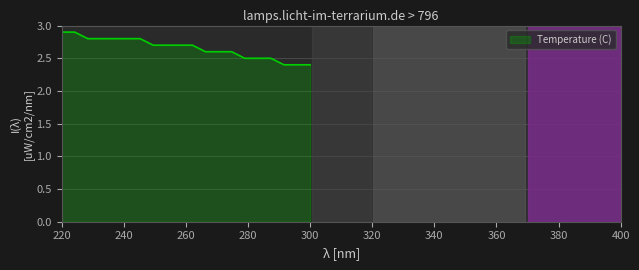

What is the ratio of the value at 18 to the value at 4?

0.9